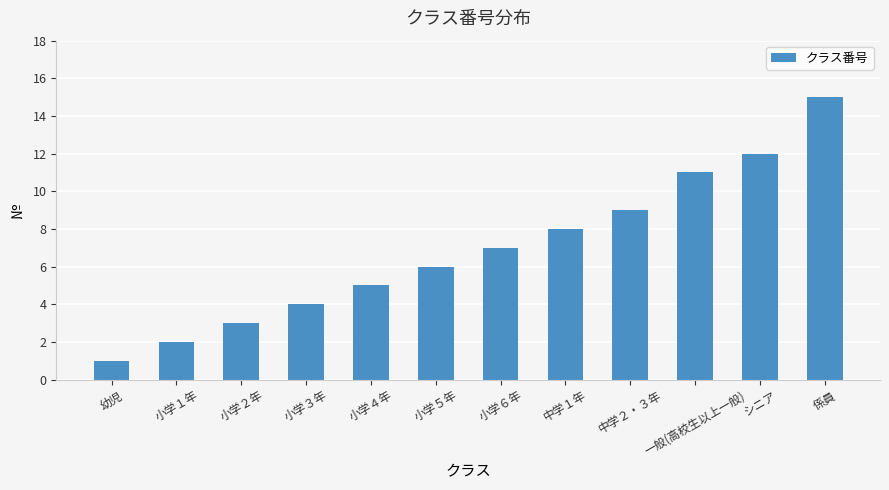

What is the sum of the values at シニア and 小学４年?

17